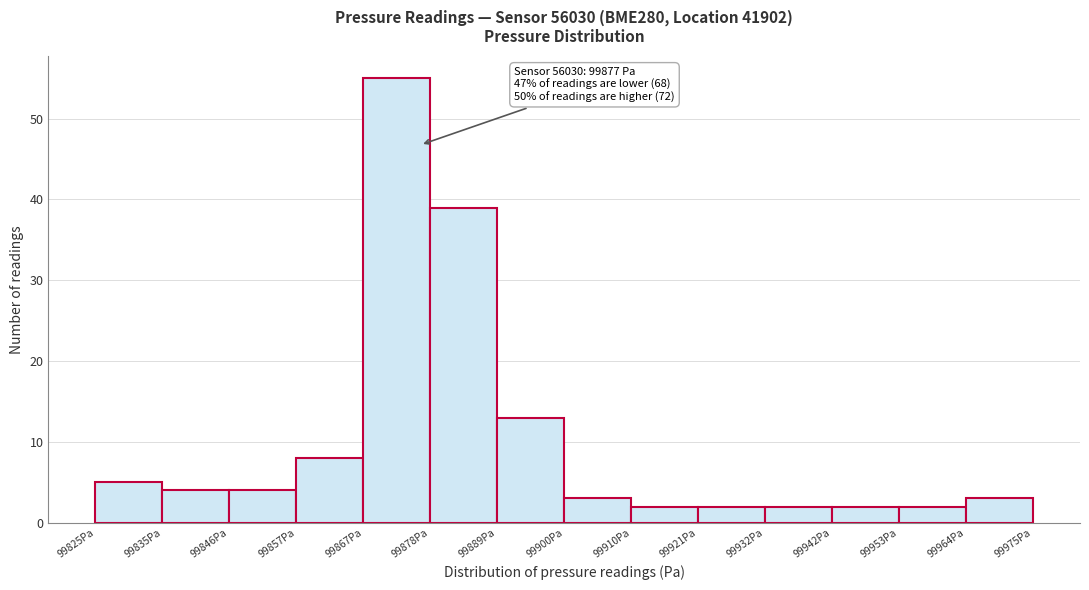

Which range on the x-axis has the tallest bar?

99868 to 99878